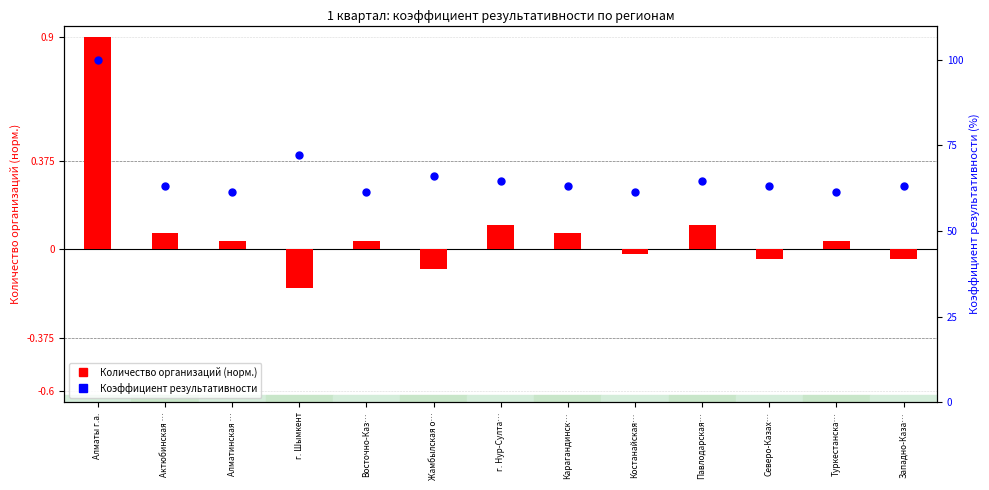

Is the value of Коэффициент результативности at Костанайская… greater than the value of Количество организаций (норм.) at г. Нур-Султа…?

Yes